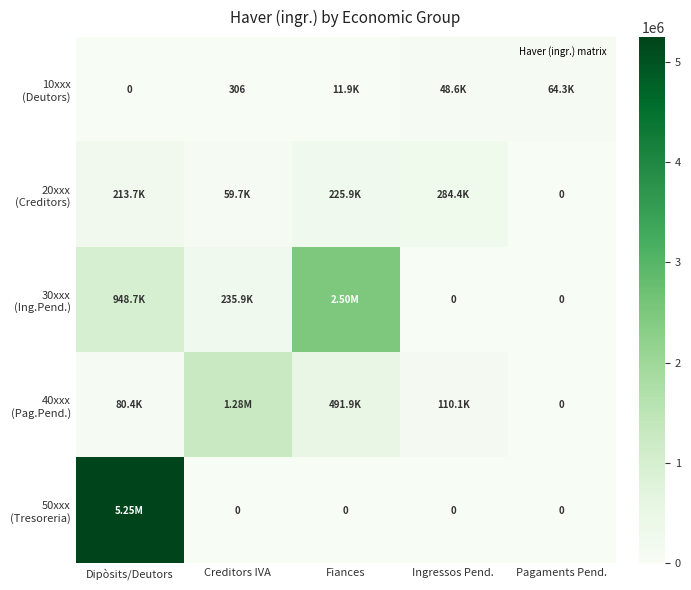

What is the difference between the highest and lowest values at Ingressos Pend.?

284398.9